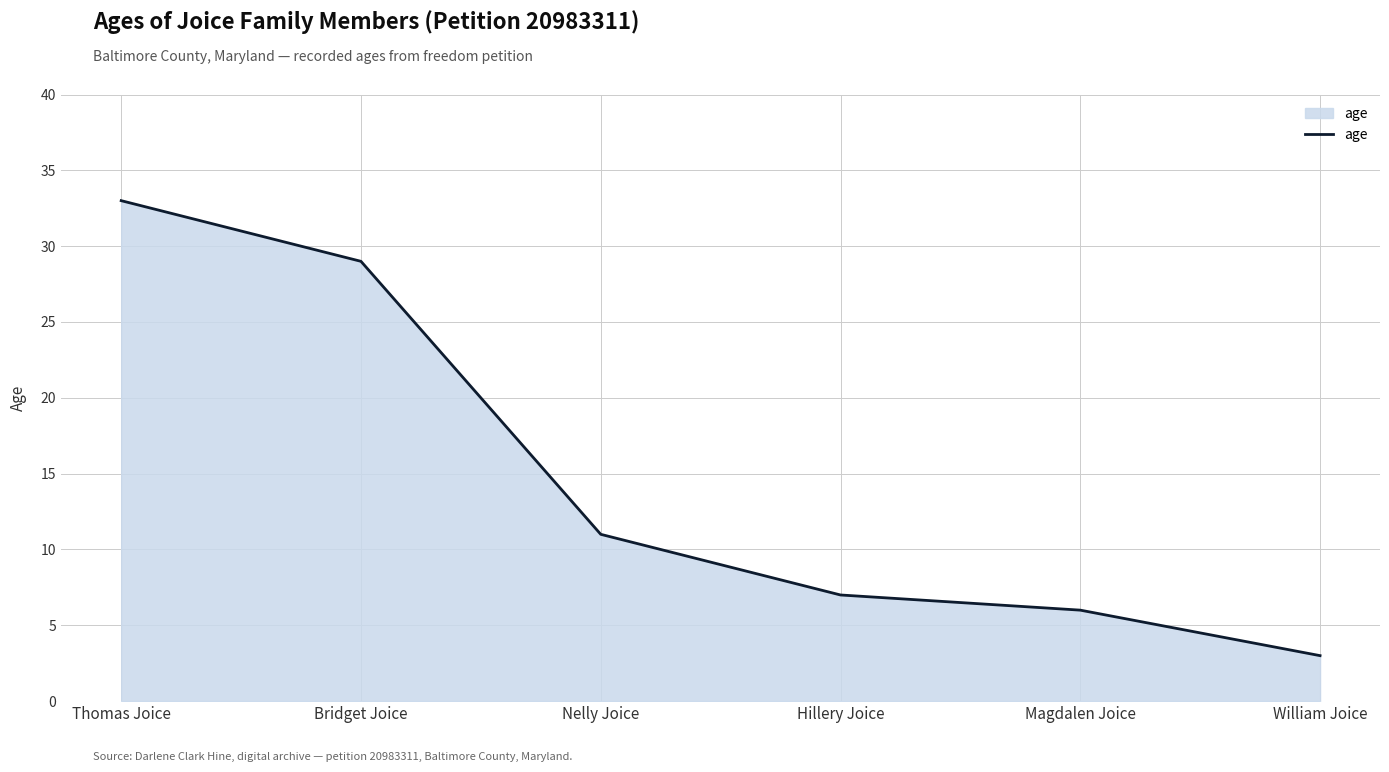

What position from the right is Magdalen Joice?

2